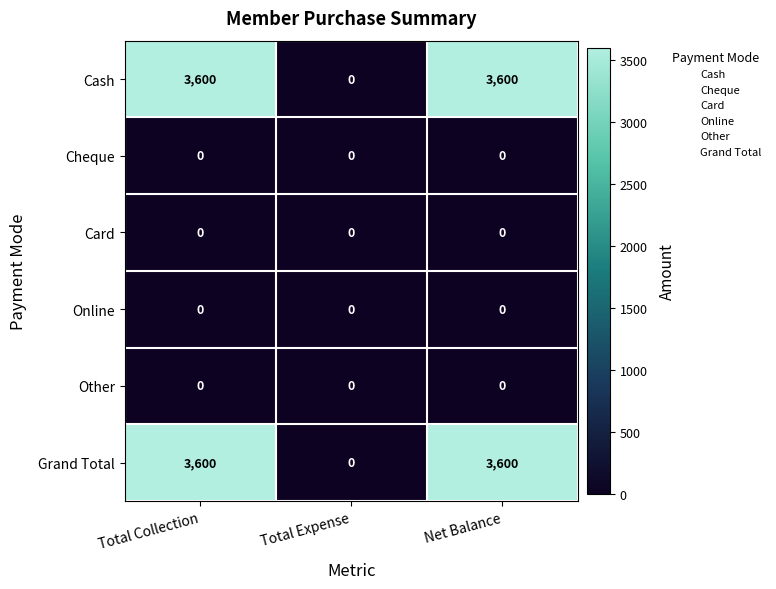

Reading left to right, what are all the values shown in this chart?

Cash: 3600	0	3600
Cheque: 0	0	0
Card: 0	0	0
Online: 0	0	0
Other: 0	0	0
Grand Total: 3600	0	3600